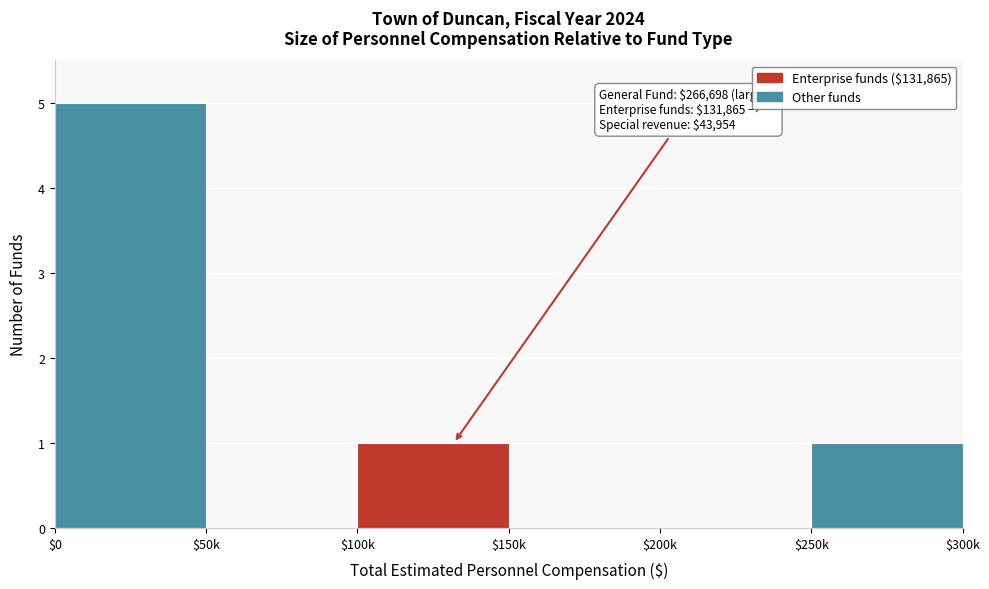

Is it true that the value at $0 is 7?

False